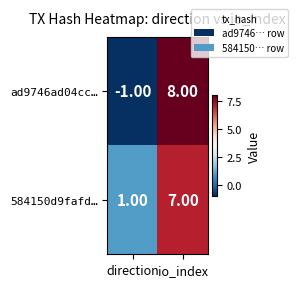

Rank the series by their average value, from highest to lowest.

584150d9fafd…, ad9746ad04cc…